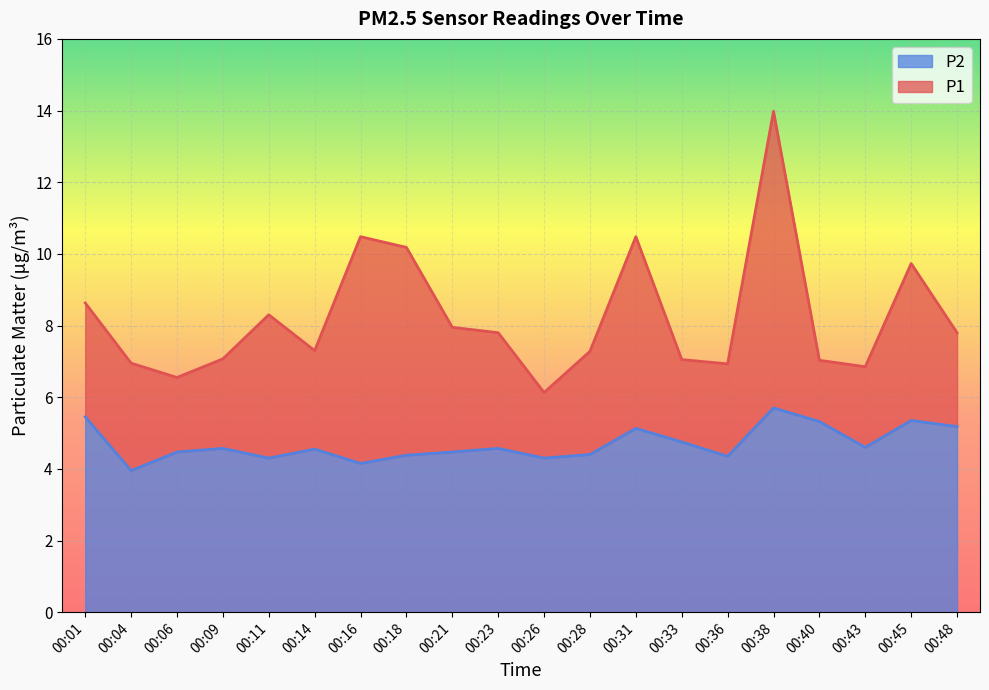

At which label does P1 first exceed 7?

00:01